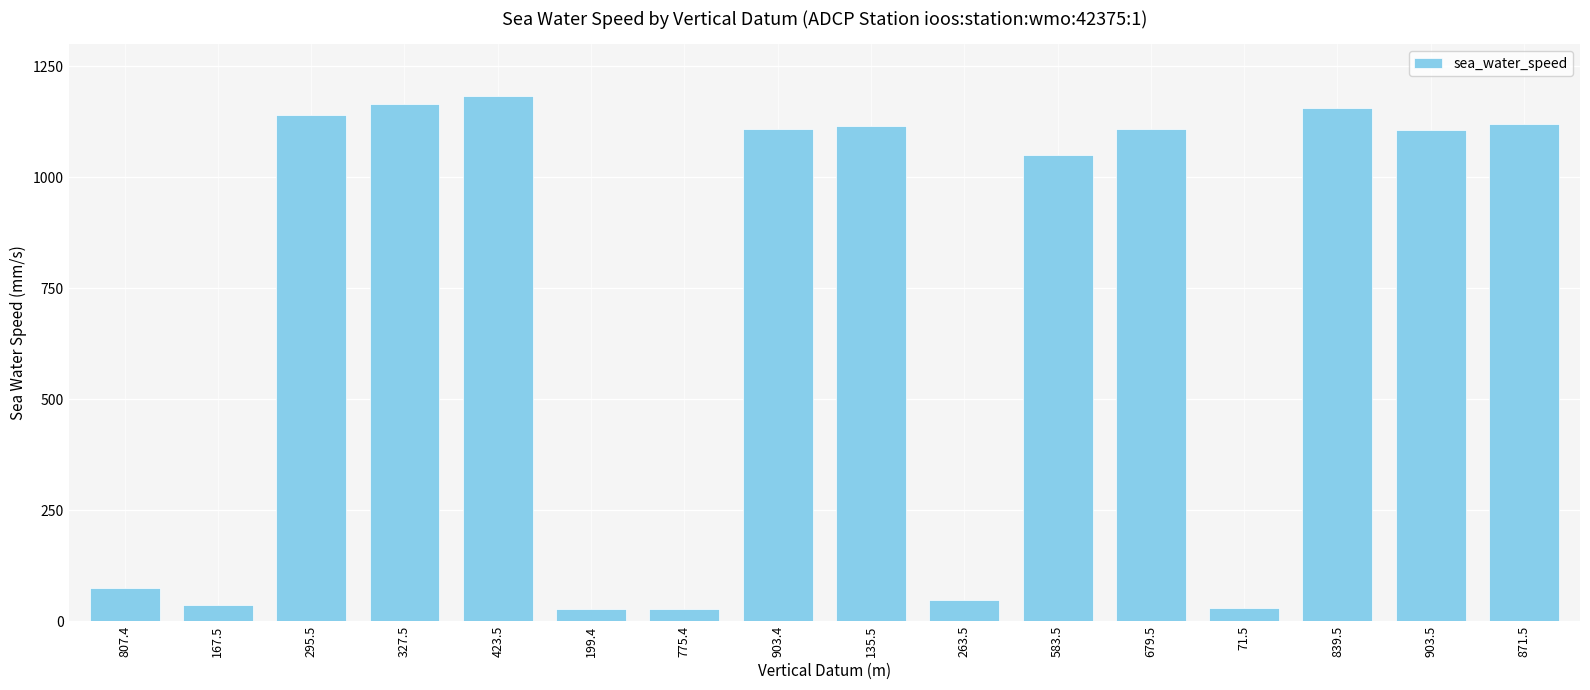

Which has a higher value, 583.5 or 71.5?

583.5